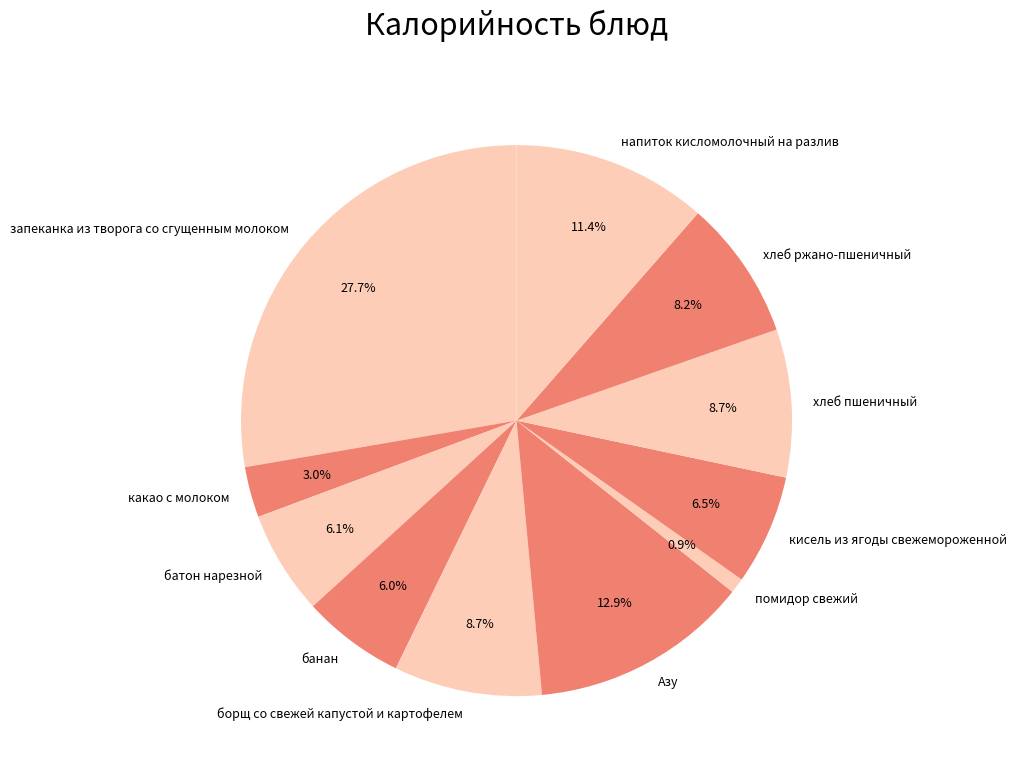

How many segments does this pie chart have?

11